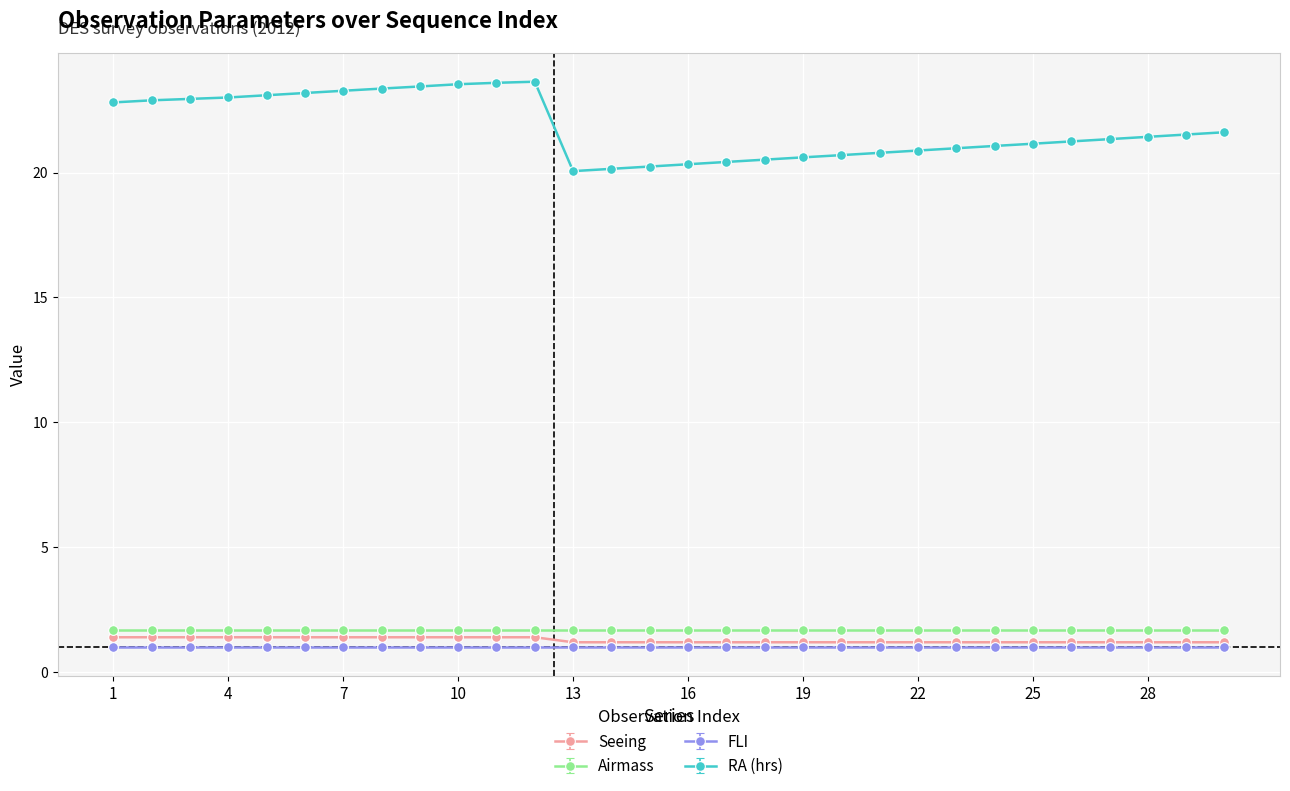

Count the Seeing values in the range 1 to 2.

30